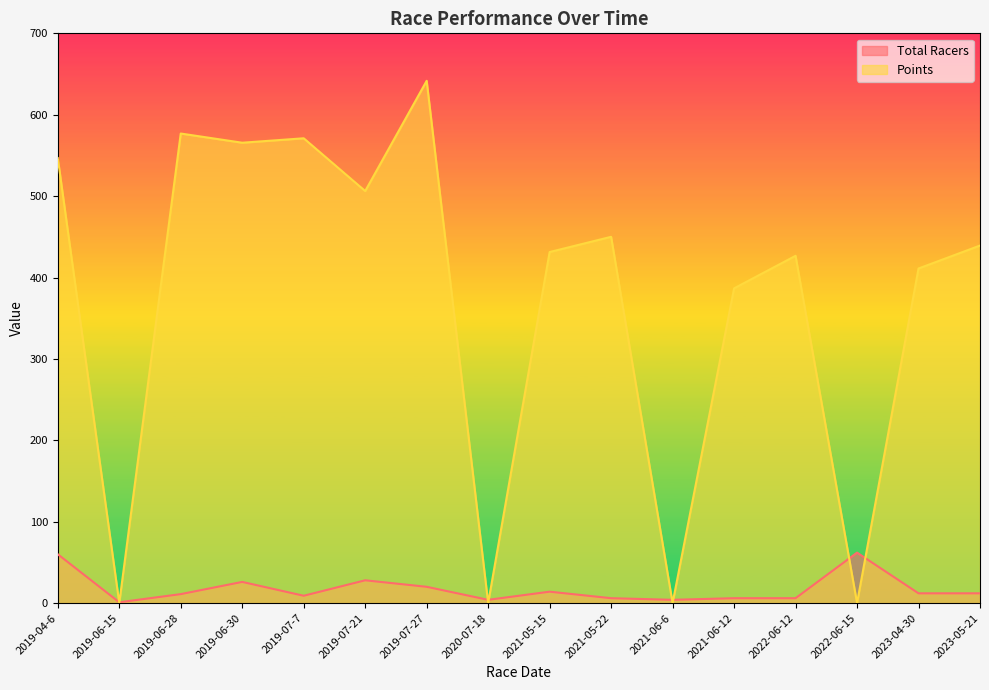

Reading right to left, transcribe all the data shown in this chart.

Total Racers: 12.0	12.0	62.0	6.0	6.0	4.0	6.0	14.0	4.0	20.0	28.0	9.0	26.0	11.0	1.0	60.0
Points: 439.3	411.1	0.0	426.7	386.7	0.0	450.0	431.3	0.0	641.7	506.2	571.1	565.6	576.9	0.0	546.8